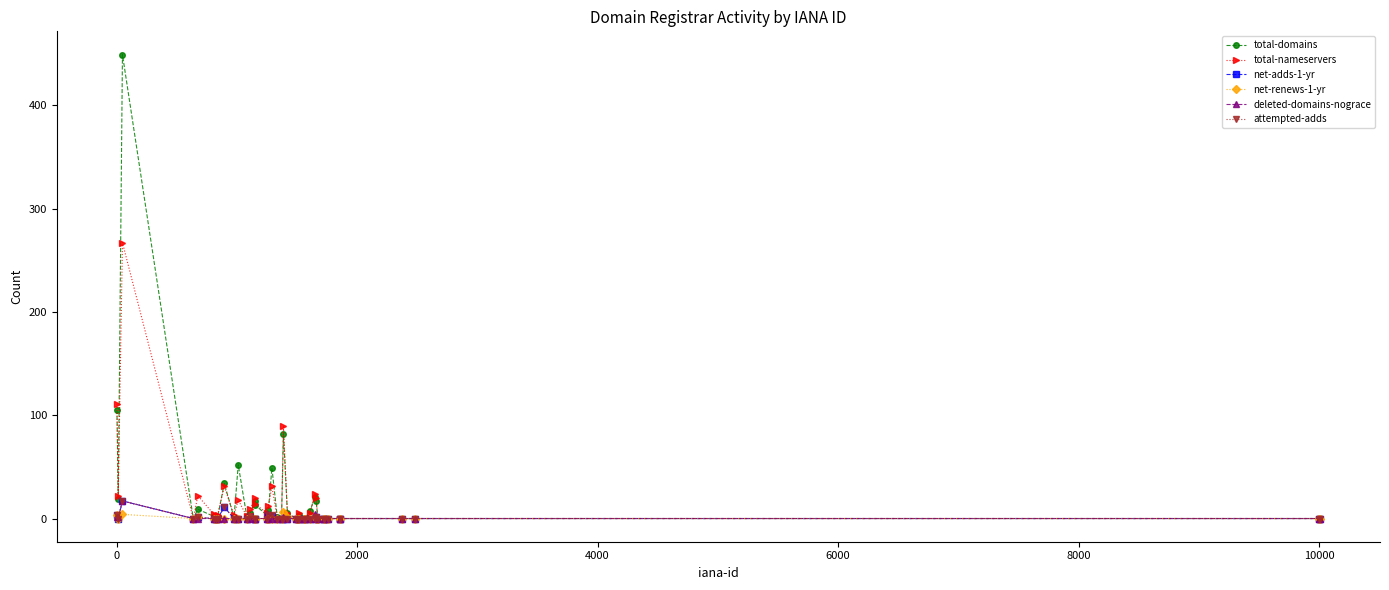

True or false: total-domains has more than 0 interior local peaks.

True